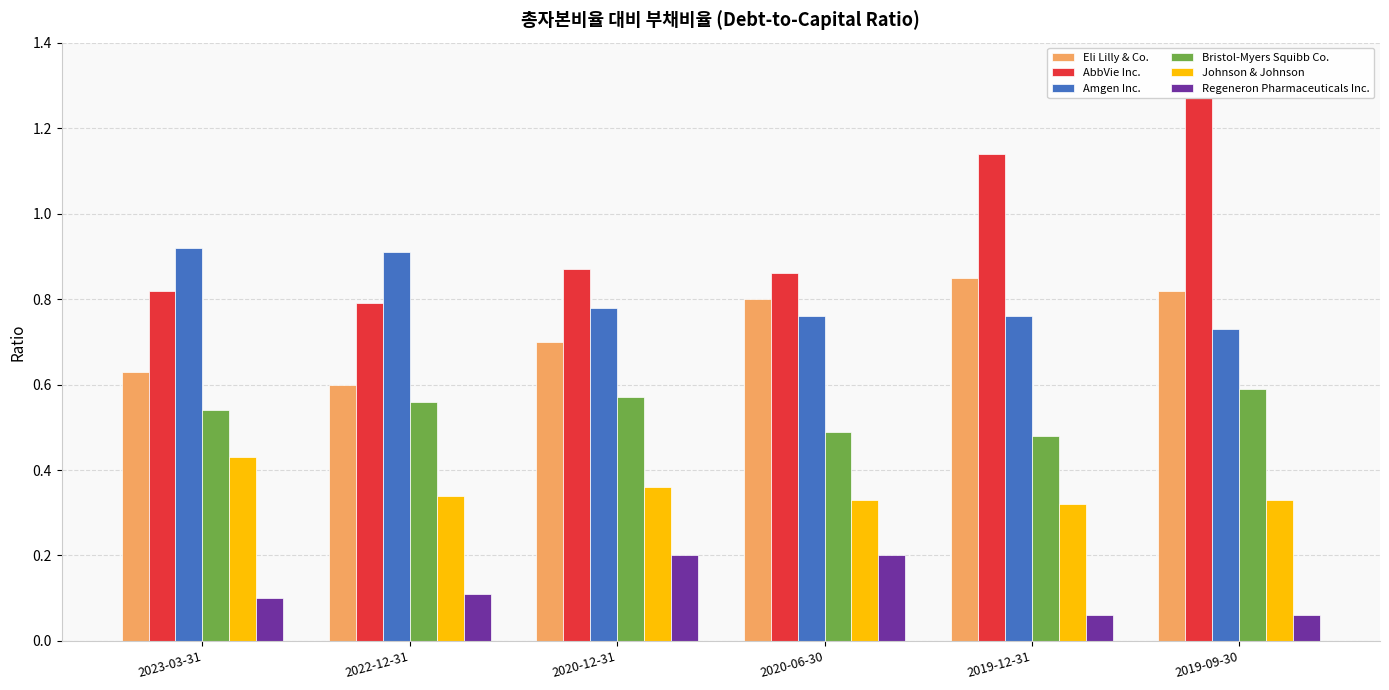

Which series has the widest spread of values?

AbbVie Inc.